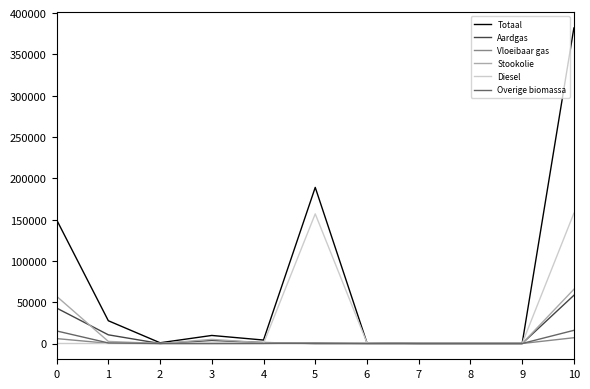

Does the chart have visible grid lines?

No